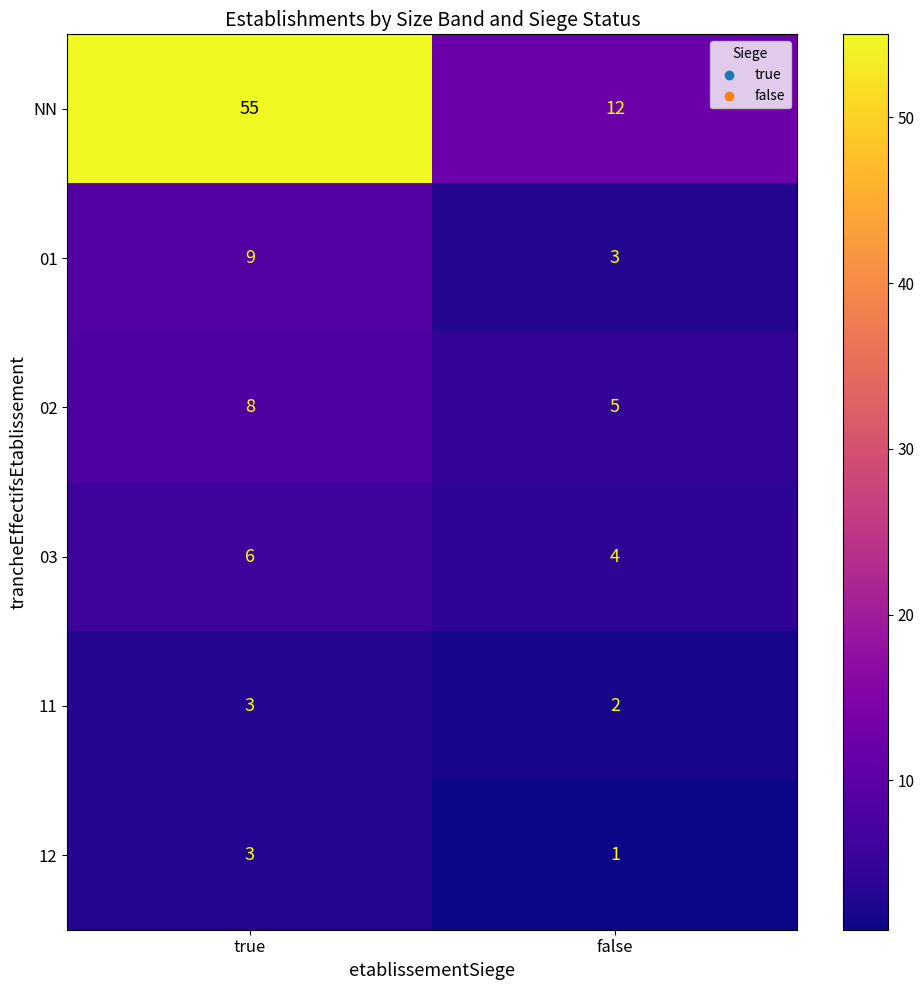

Which category has the lowest value across all series?

false